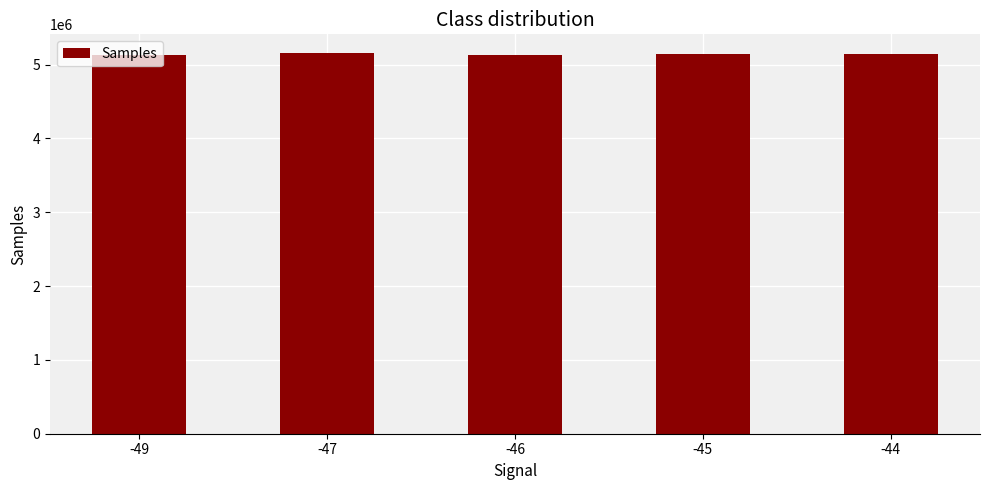

What is the difference between the values at -47 and -44?

8293